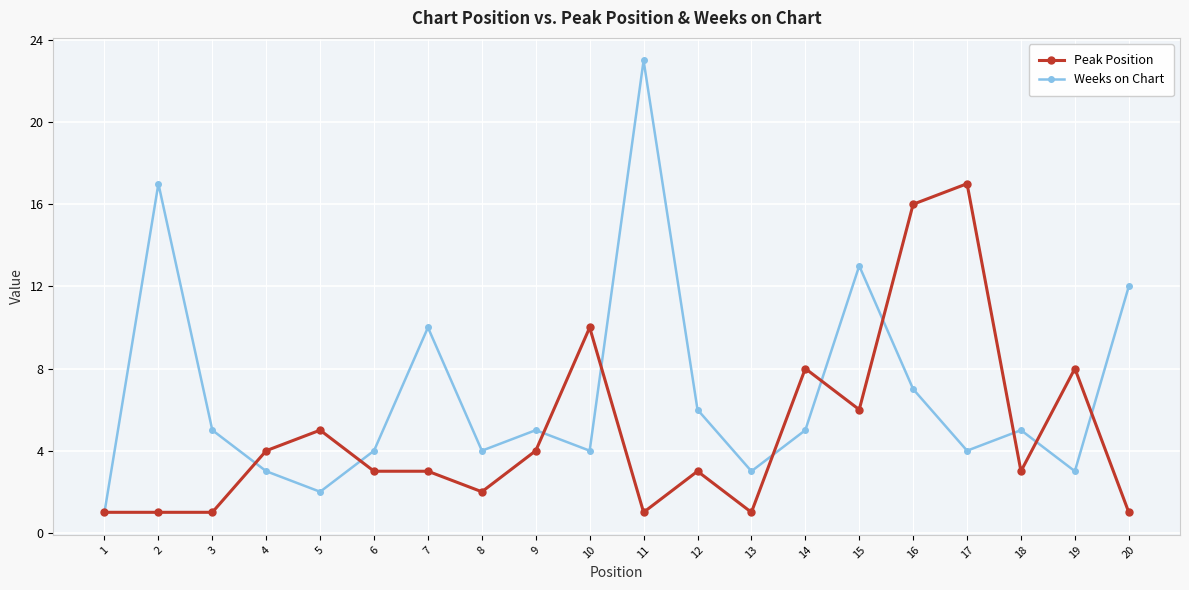

What is the highest value of the Weeks on Chart series?

23